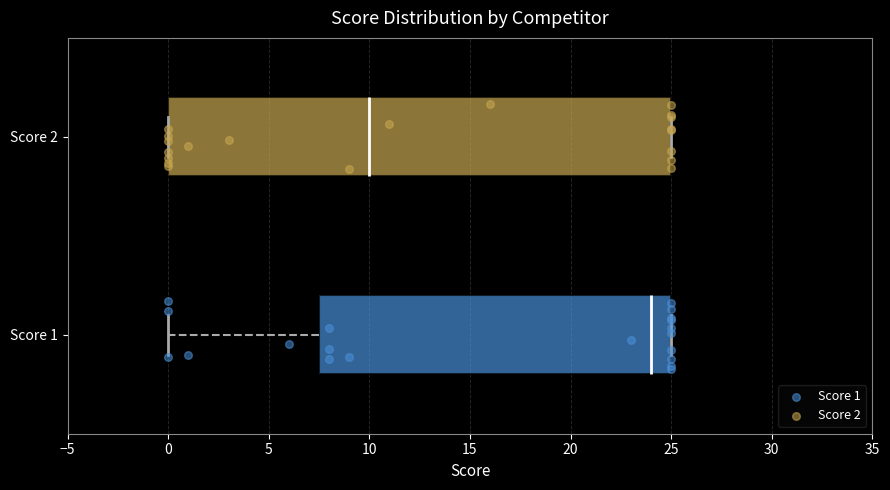

Which box has the furthest to the left median line?

Score 2